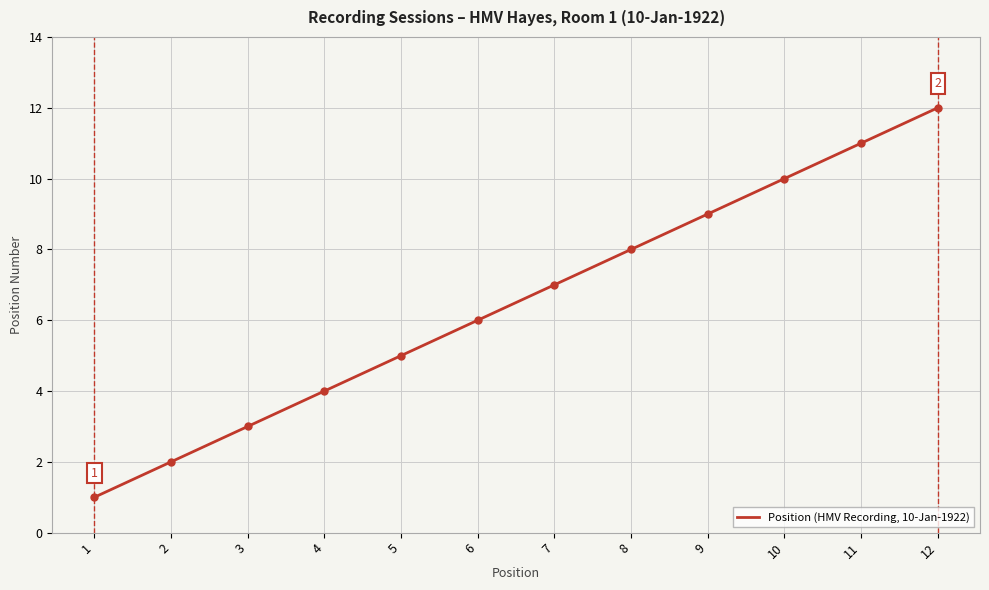

Is it true that the value at 5 is 5?

True